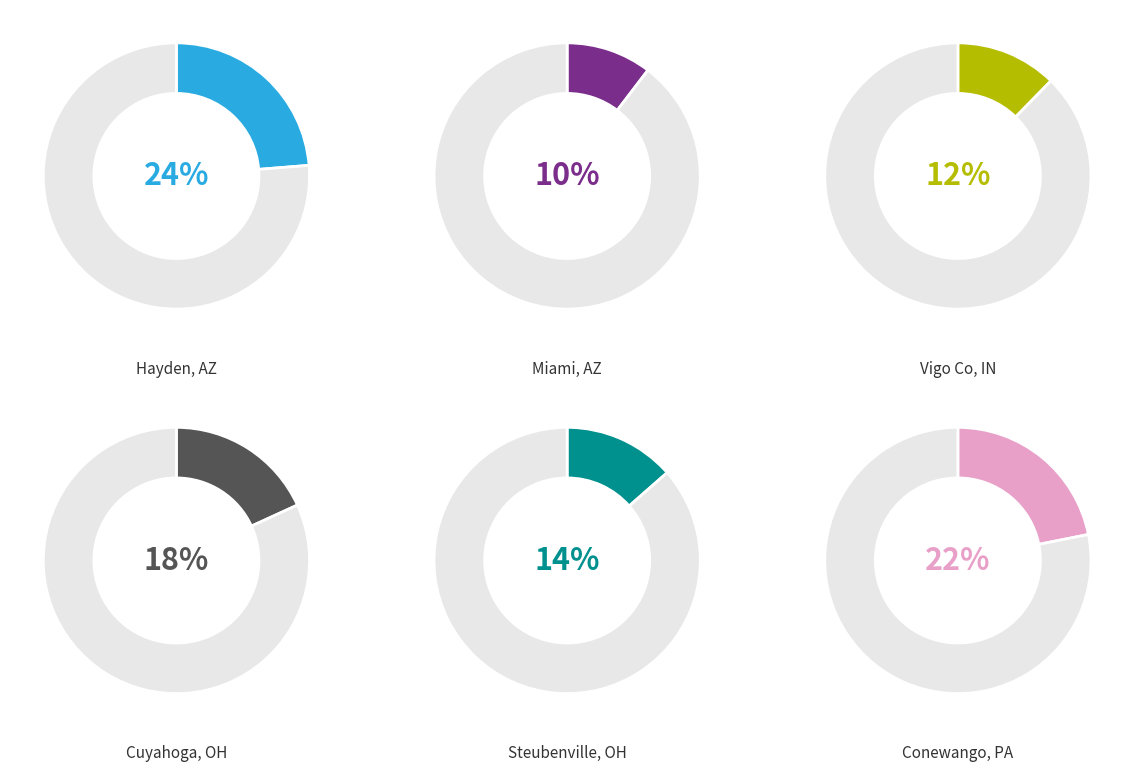

Combined, do Vigo Co, IN and Miami (Gila County), AZ account for over 50%?

No